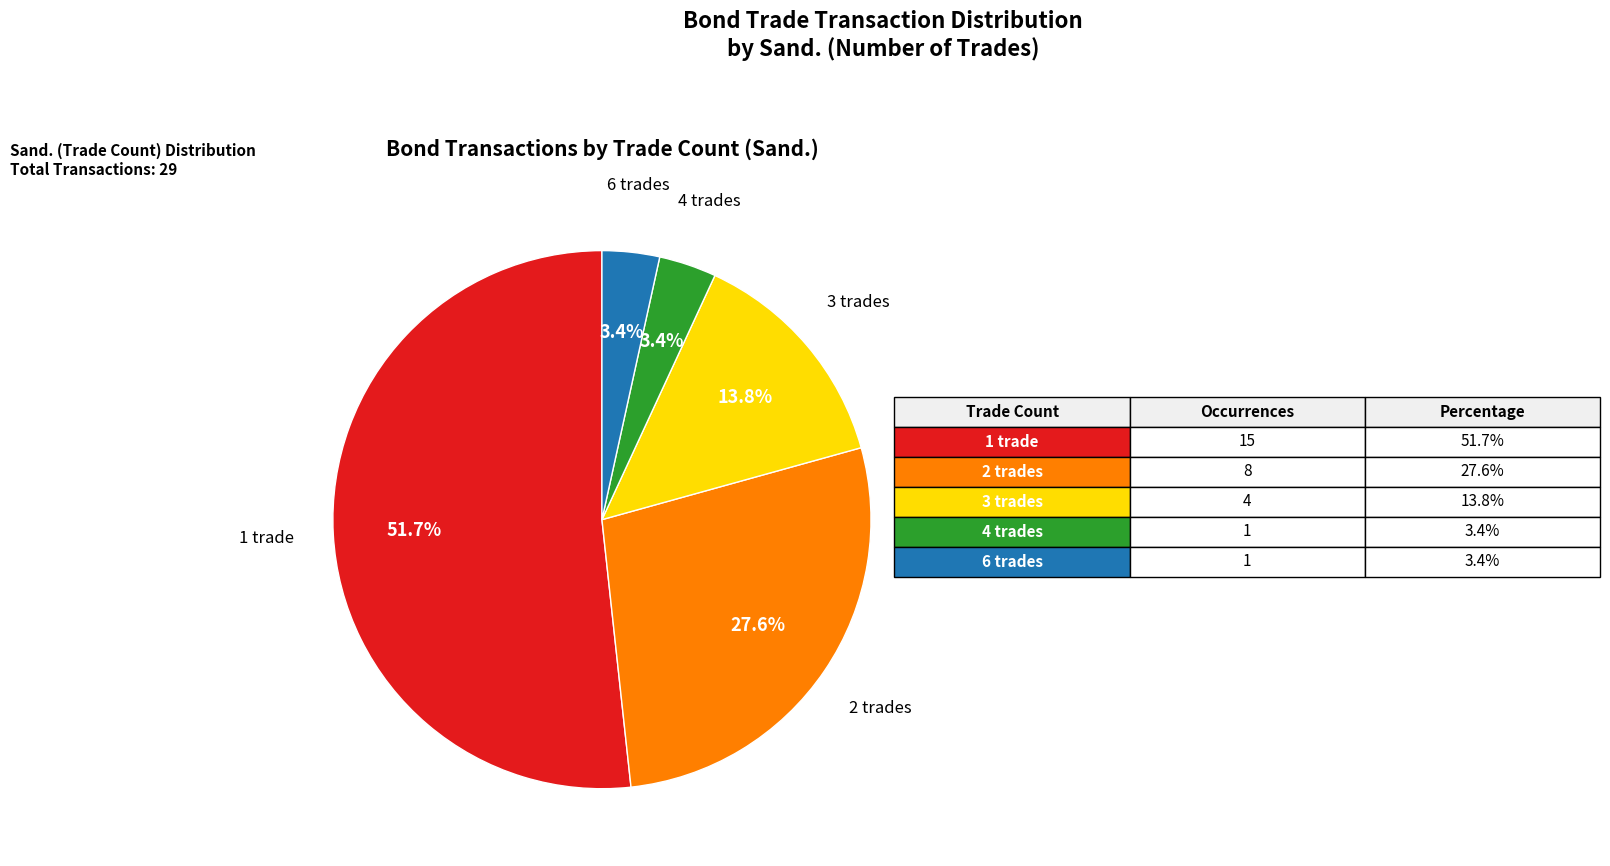

Does 3 trades represent more than half of the total?

No